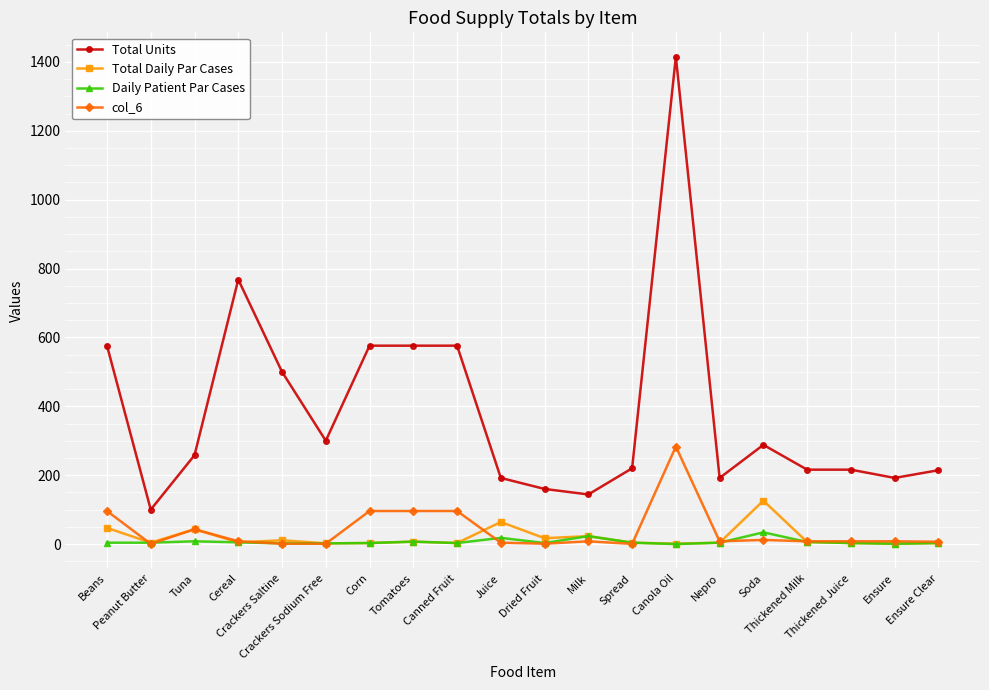

Which series changed the most between Crackers Sodium Free and Thickened Milk?

Total Units